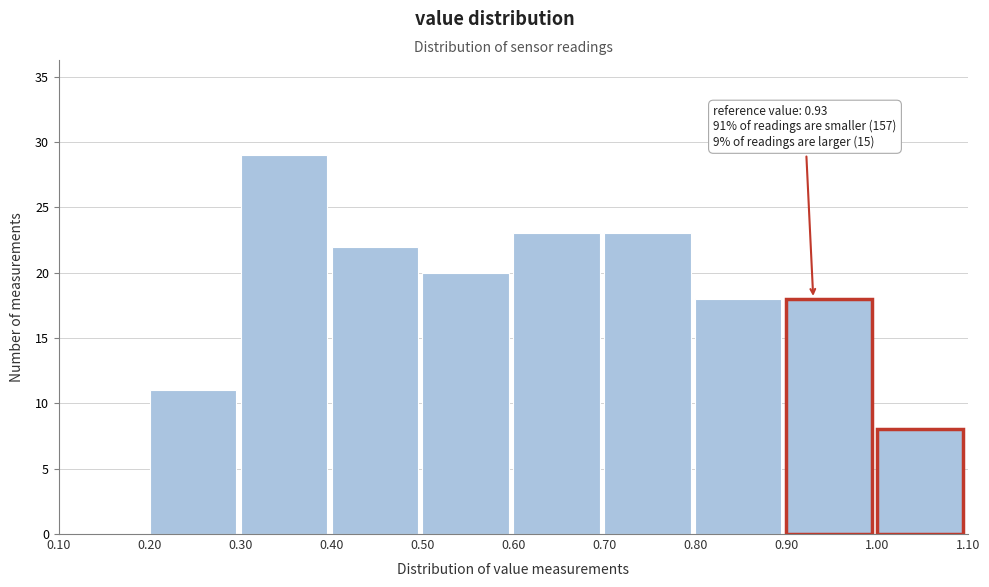

Over which range of the x-axis is the bar tallest?

0.30 to 0.40